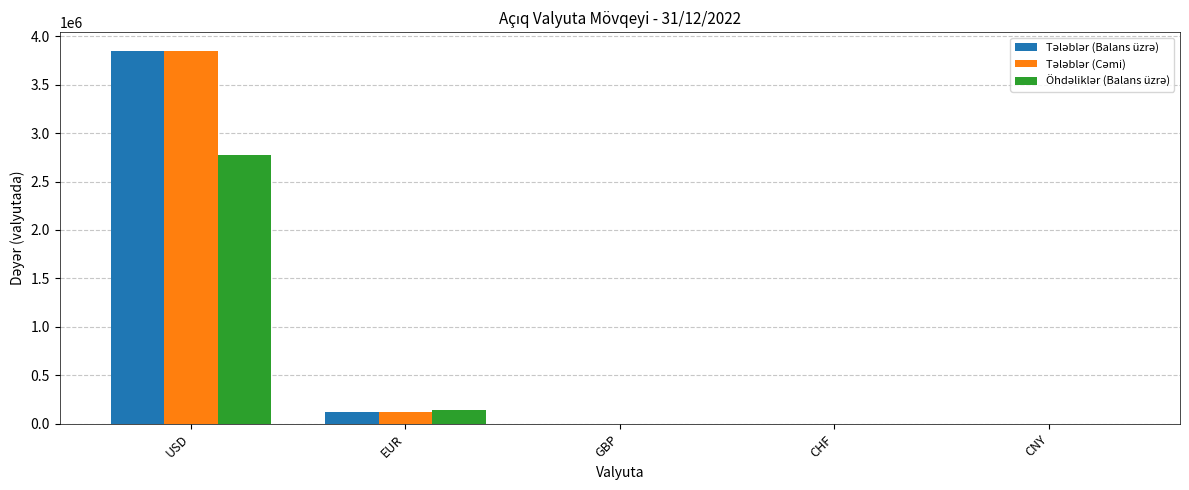

At which category is the sum across all series the highest?

USD